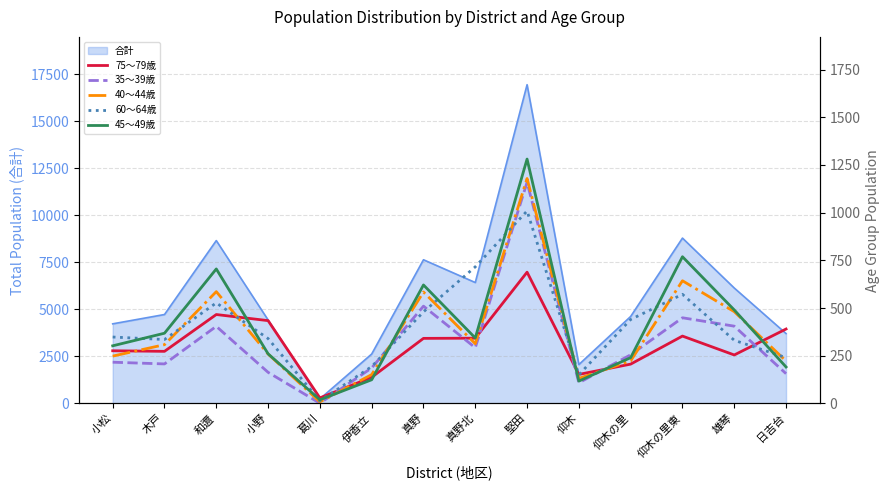

What is the spread (max minus min) of values at 仰木?

44